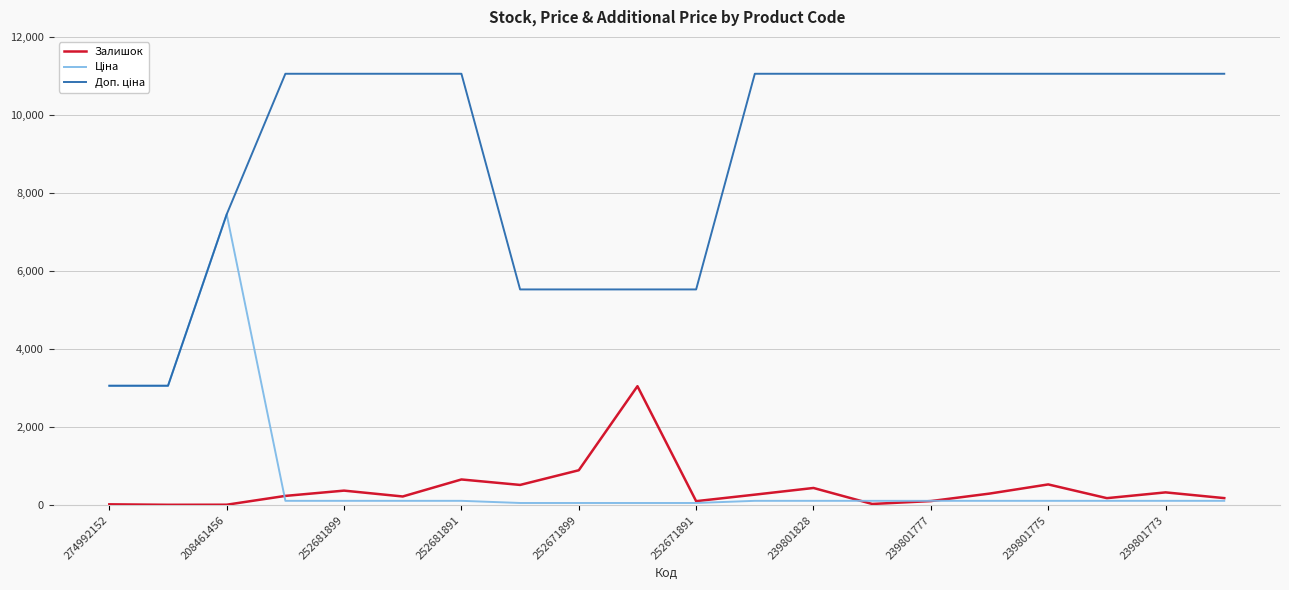

What is the greatest value displayed?

11055.0